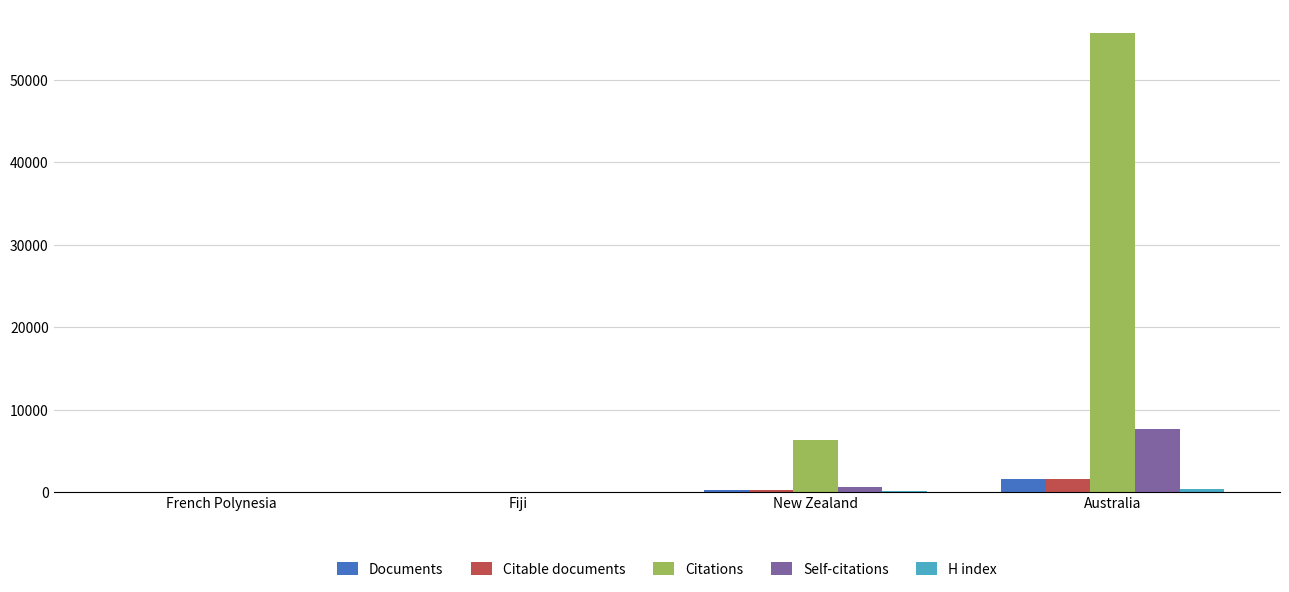

At which label is Citations closest to 27867?

New Zealand